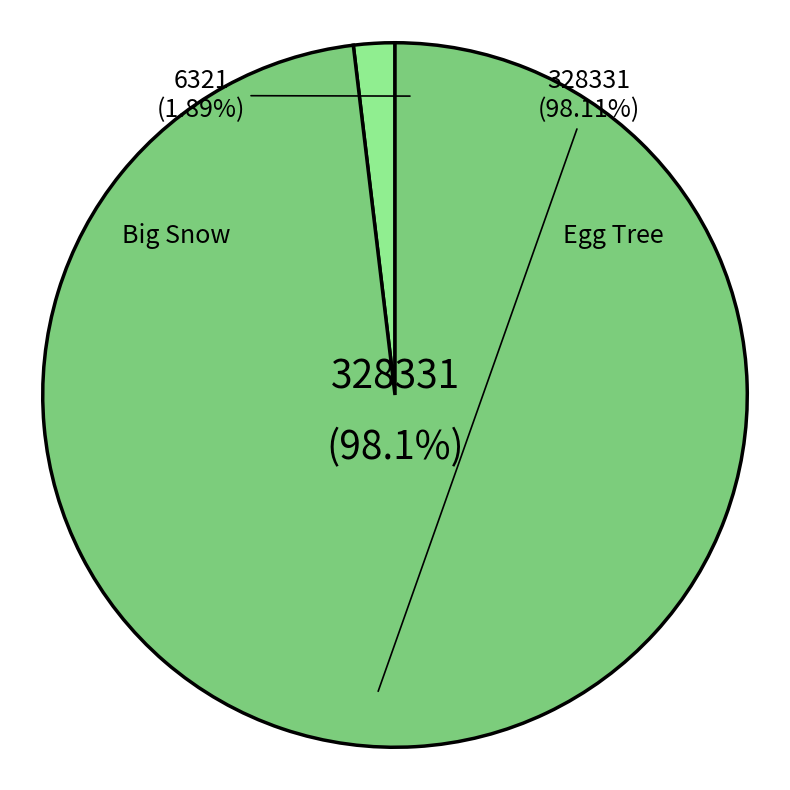

Combined, what portion of the pie is Egg Tree (328331) and Big Snow (6321)?

100.0%